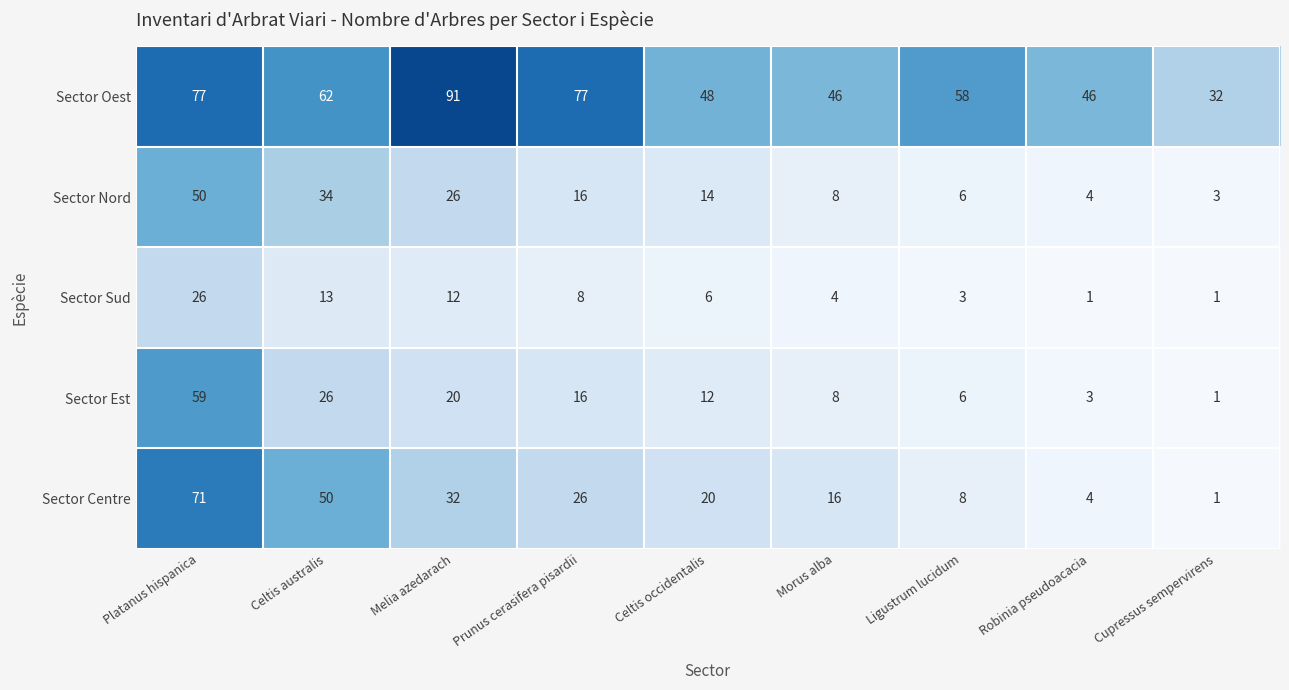

At which label is Sector Sud closest to 13?

Celtis australis